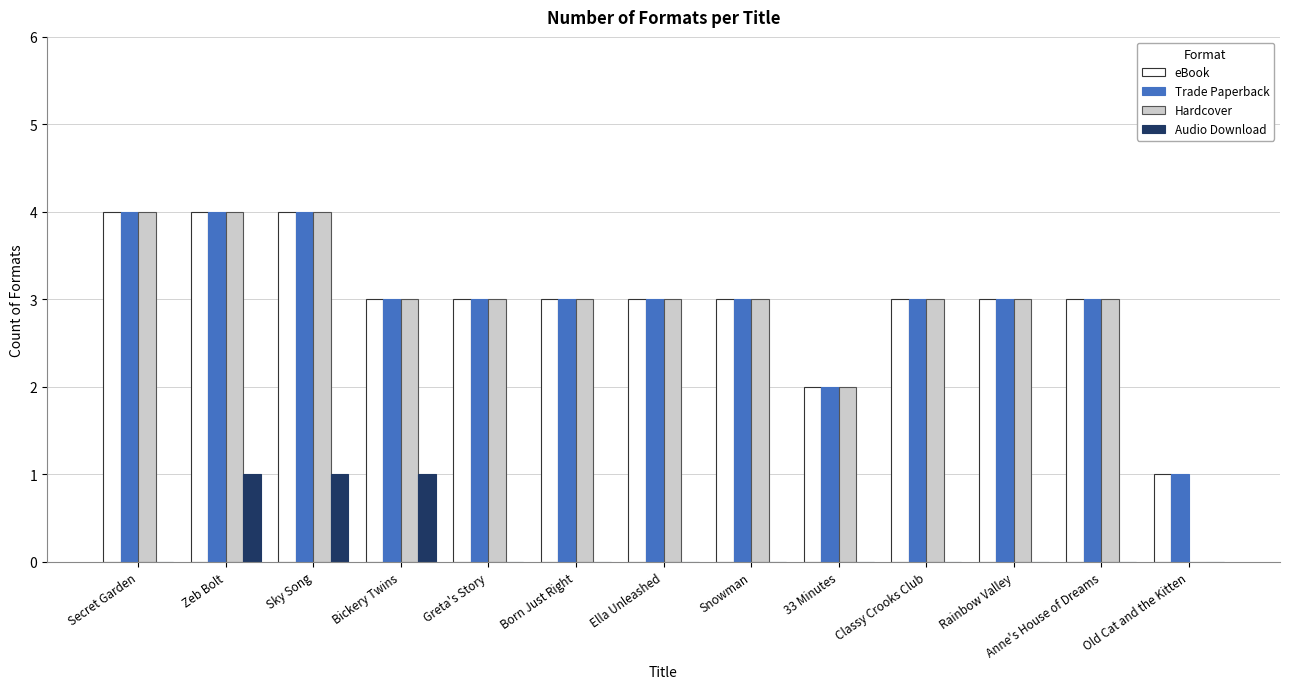

What is the sum of all Hardcover values?

38